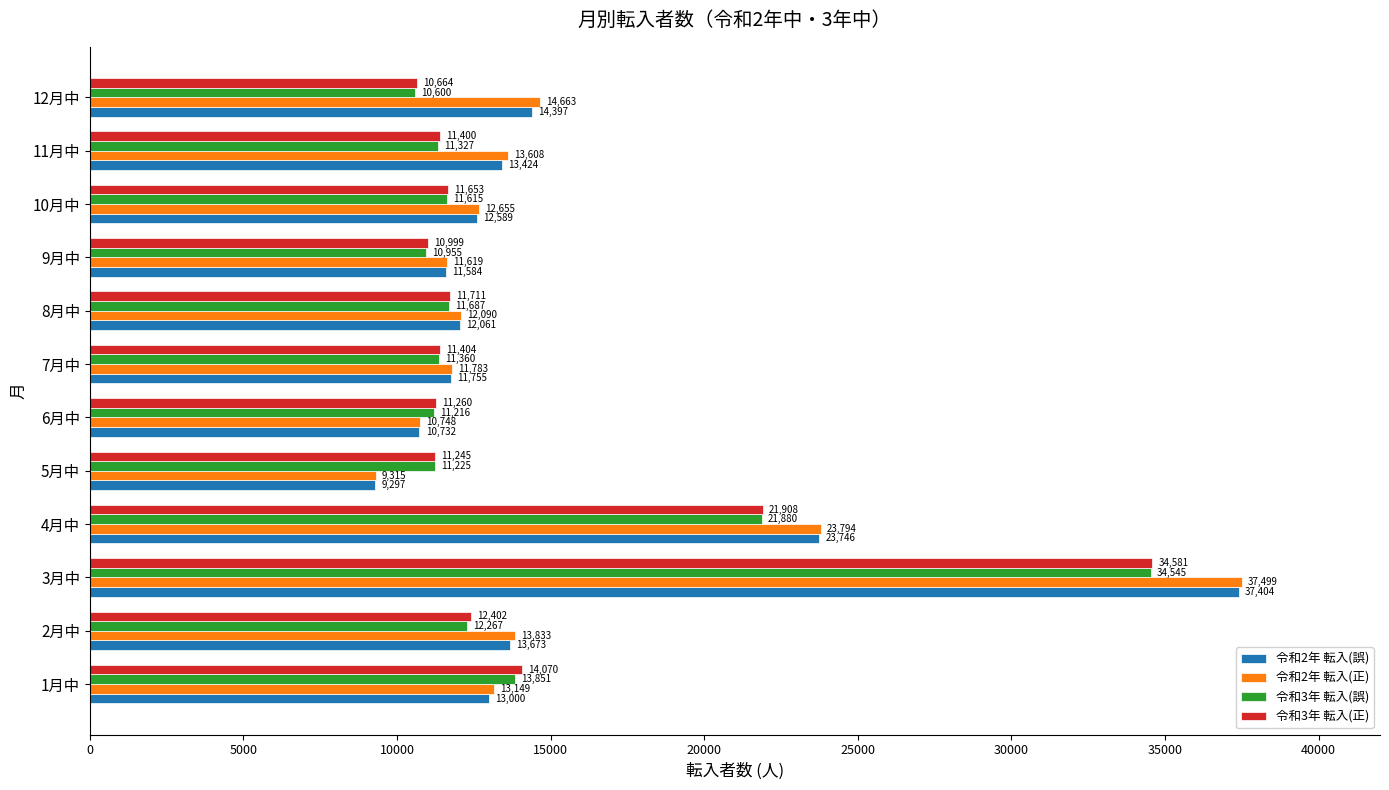

How many distinct data groups are displayed?

4